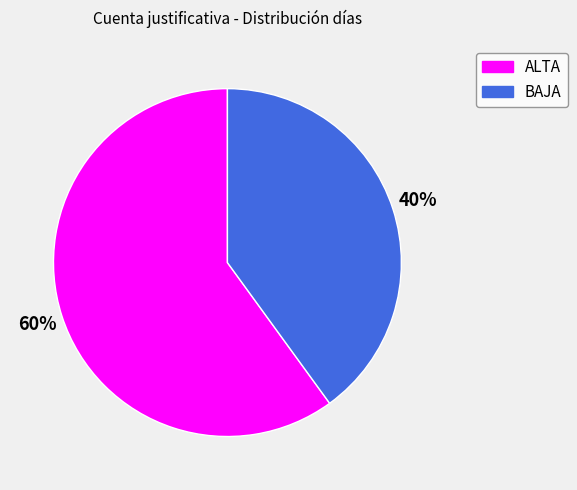

Which slice represents more than half of the pie?

ALTA